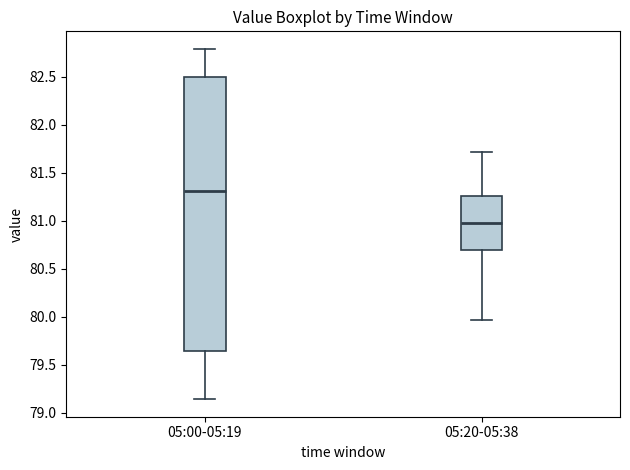

Reading left to right, transcribe this box plot: for each box, give where its median line is, the range the box spans, and where its two whiskers end, as read against the y-axis. The values are not printed on the chart, so give them approximately, as read against the axis.

05:00-05:19: median 81.30, box 79.65 to 82.50, whiskers 79.15 to 82.80
05:20-05:38: median 81.00, box 80.70 to 81.25, whiskers 79.95 to 81.70